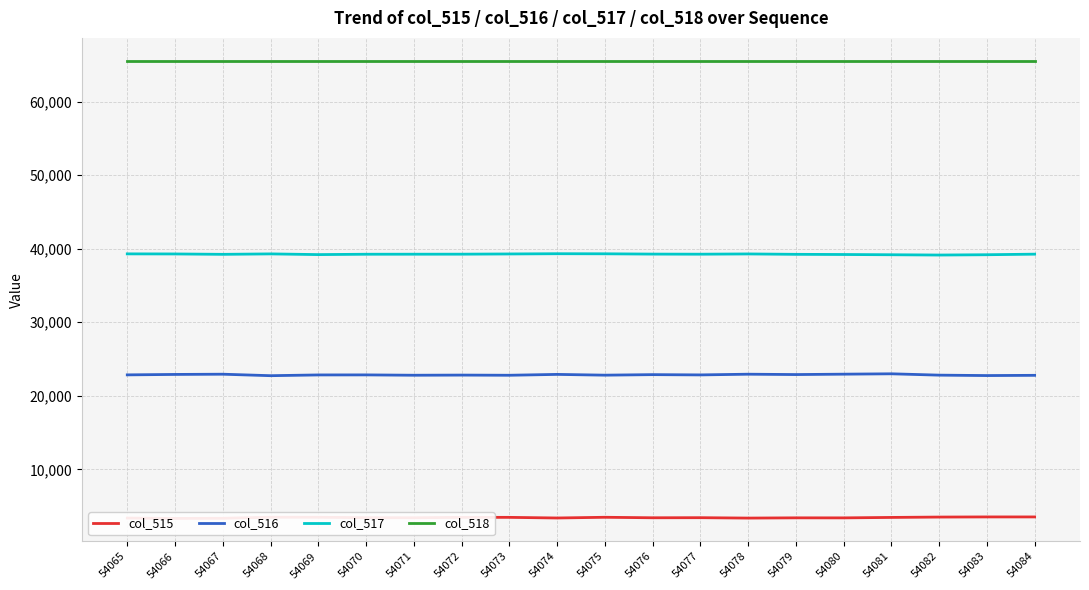

The col_516 series shows 6815 at 54065. True or false?

False